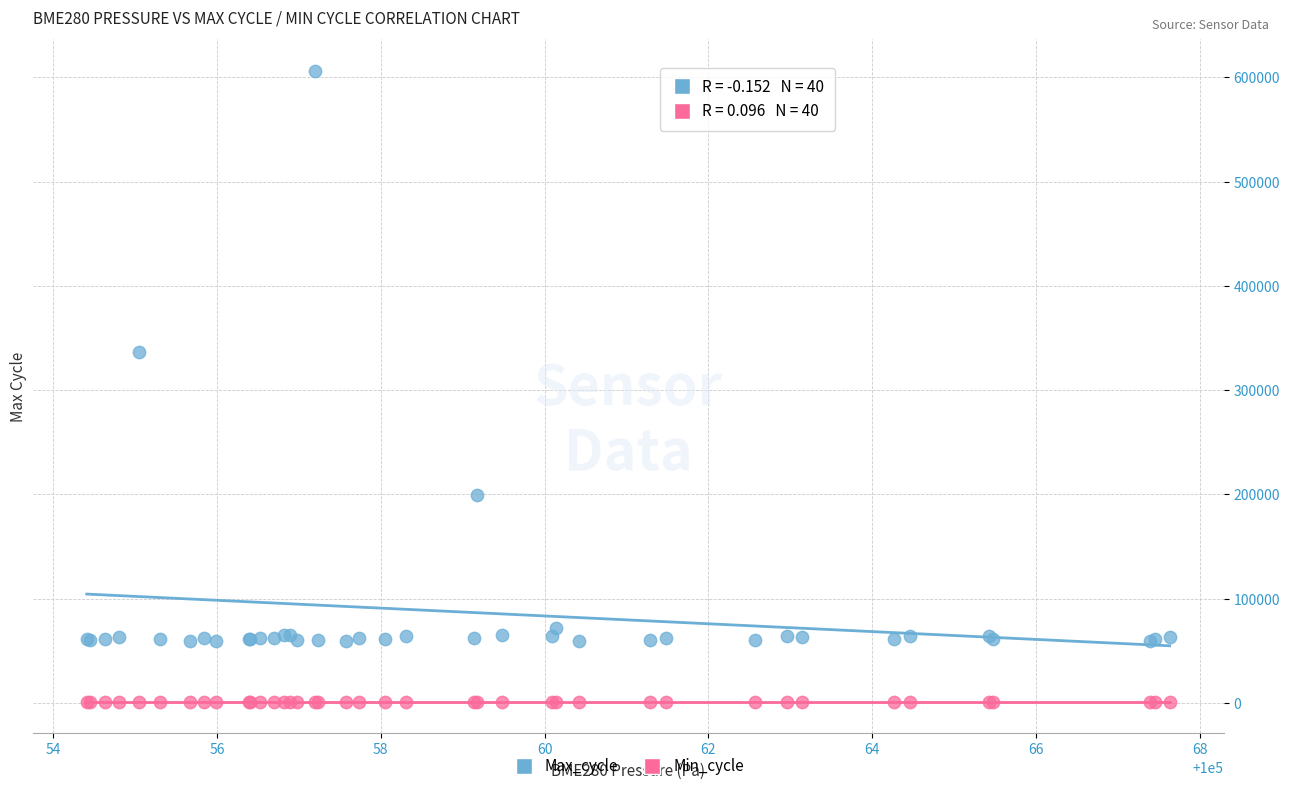

What are all the series names shown in the legend?

Max_cycle, Min_cycle